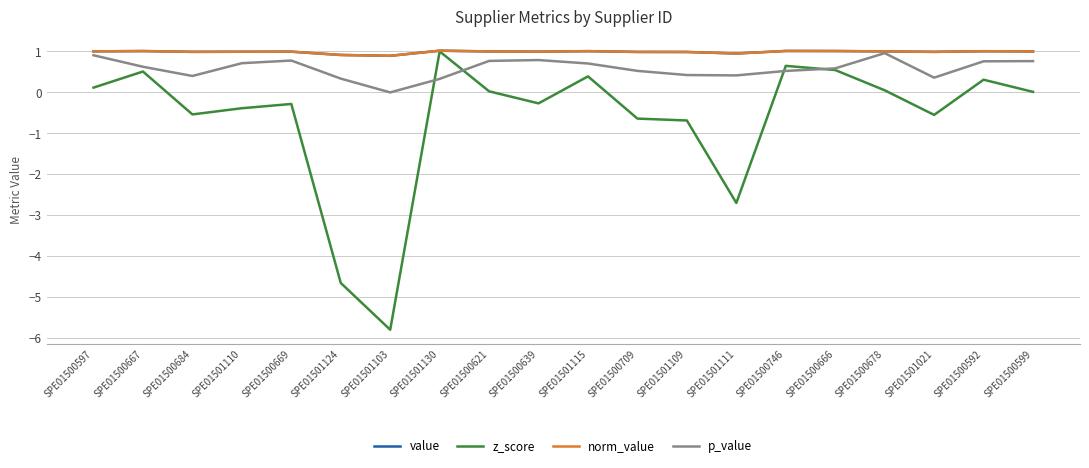

Between SPE01500678 and SPE01501021, which series saw the biggest shift?

z_score